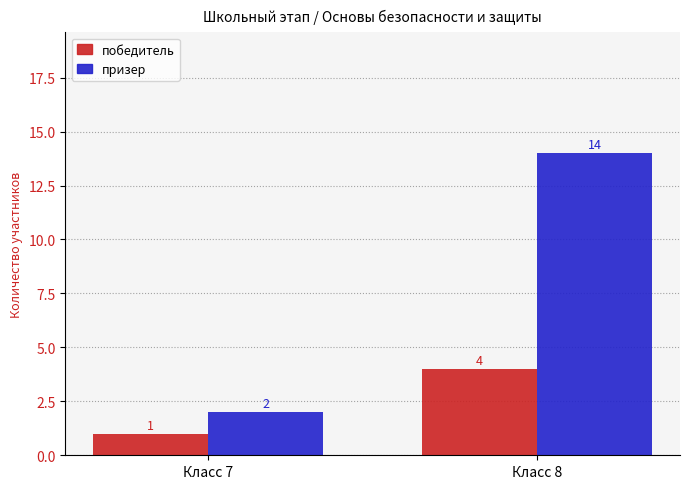

Between Класс 7 and Класс 8, which series saw the biggest shift?

призер